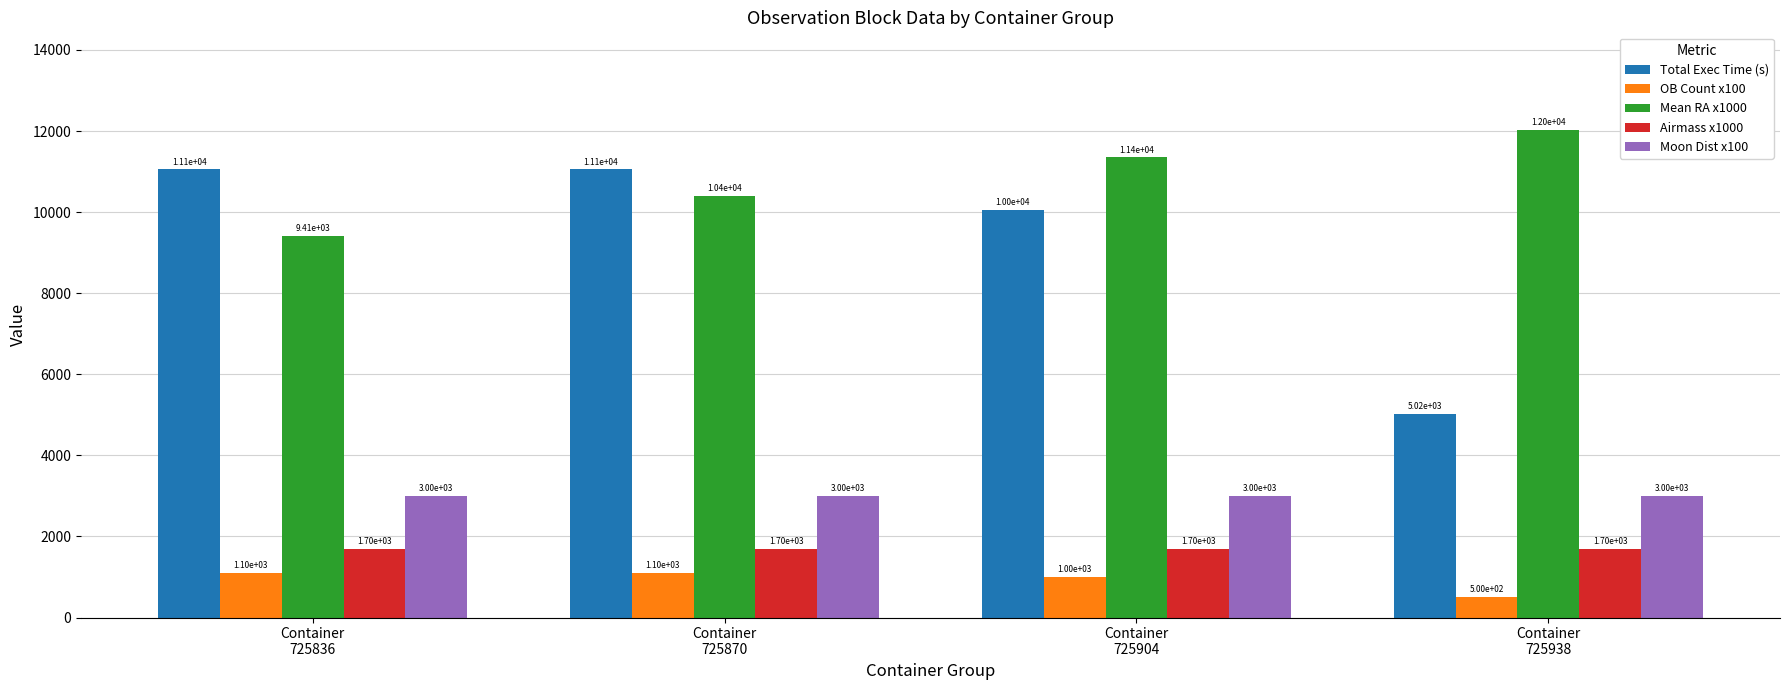

Does the chart contain any negative values?

No